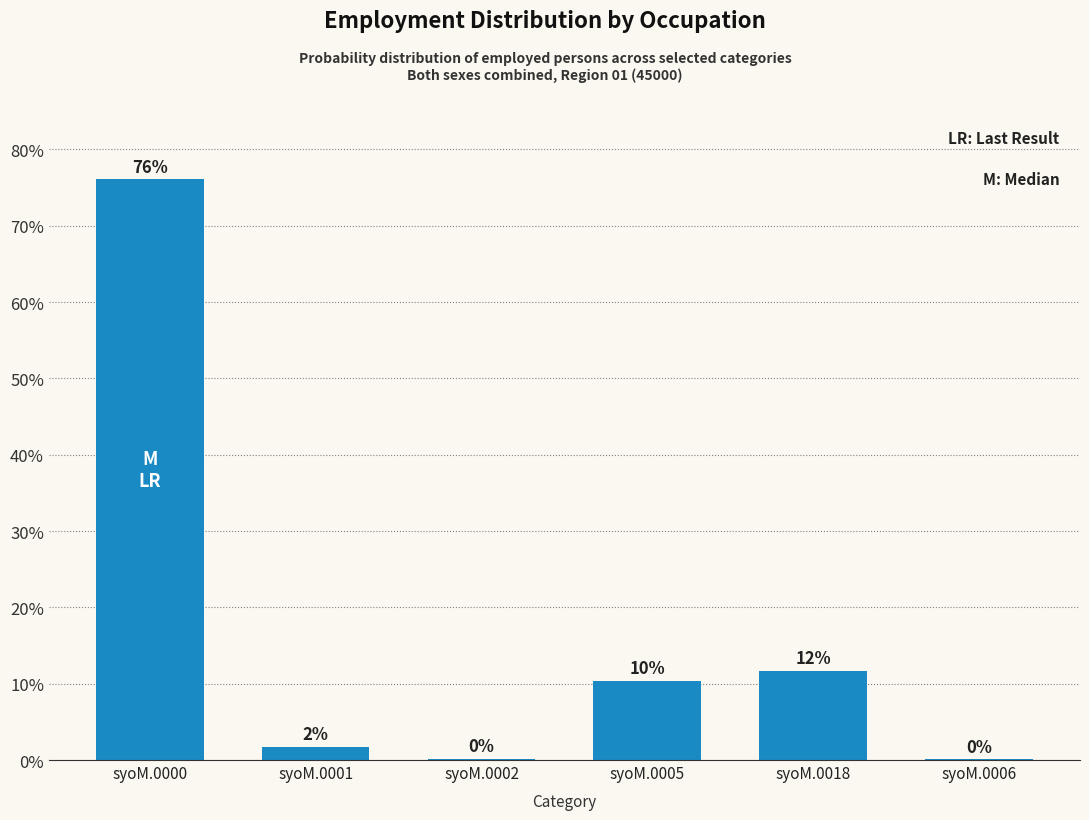

Reading left to right, transcribe all the data shown in this chart.

syoM.0000=76.1	syoM.0001=1.7	syoM.0002=0.1	syoM.0005=10.4	syoM.0018=11.7	syoM.0006=0.1